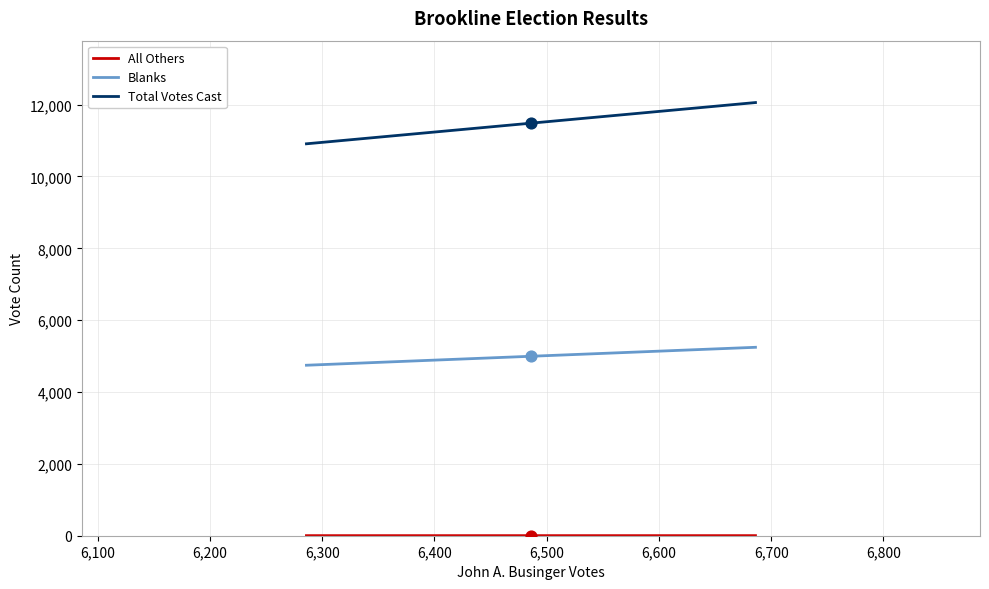

Which series has the largest total across all categories?

Total Votes Cast